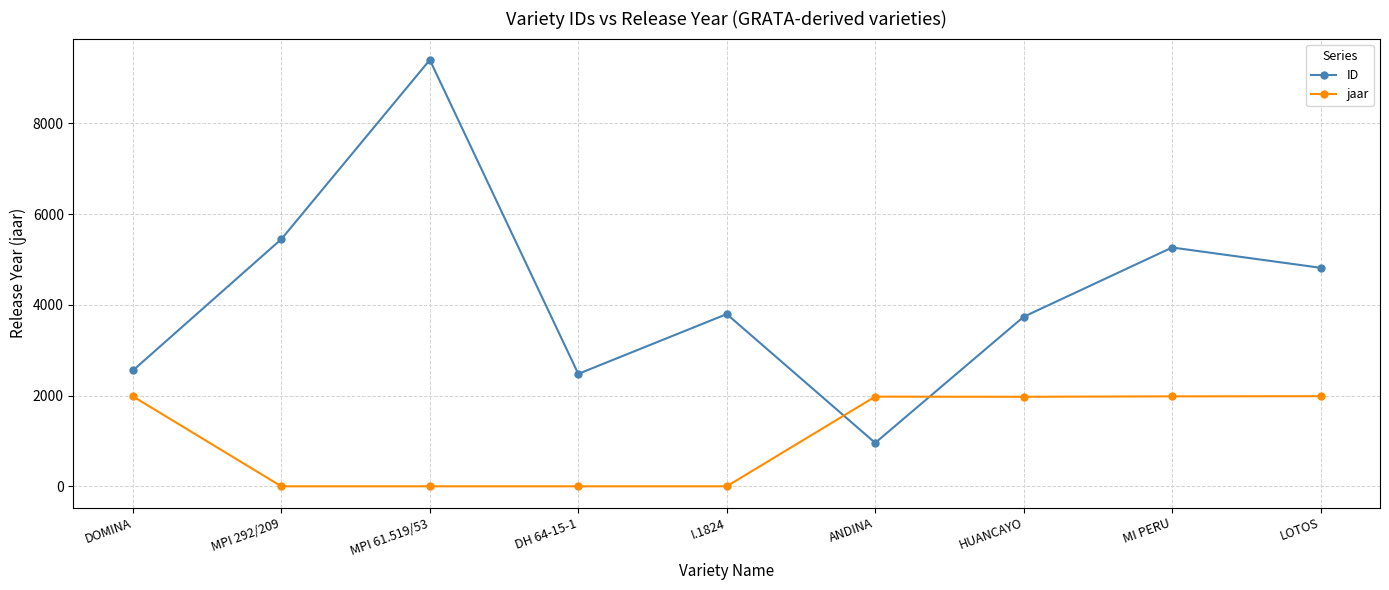

Rank the series by their maximum value, from highest to lowest.

ID, jaar